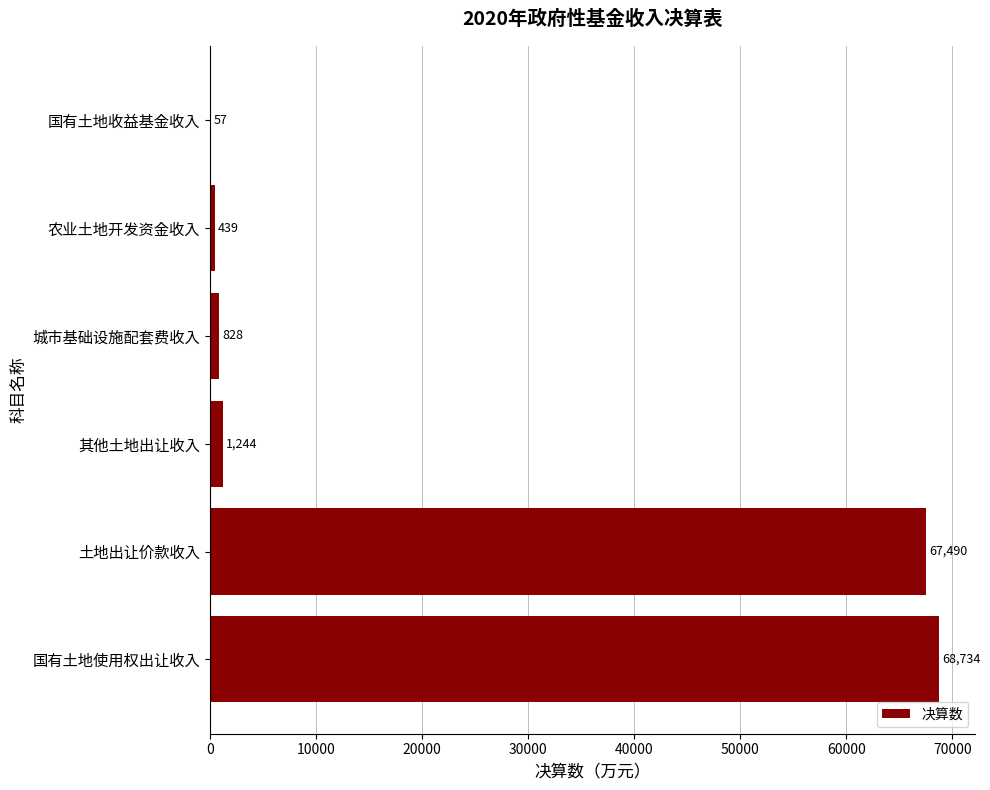

How many series are shown in this chart?

1